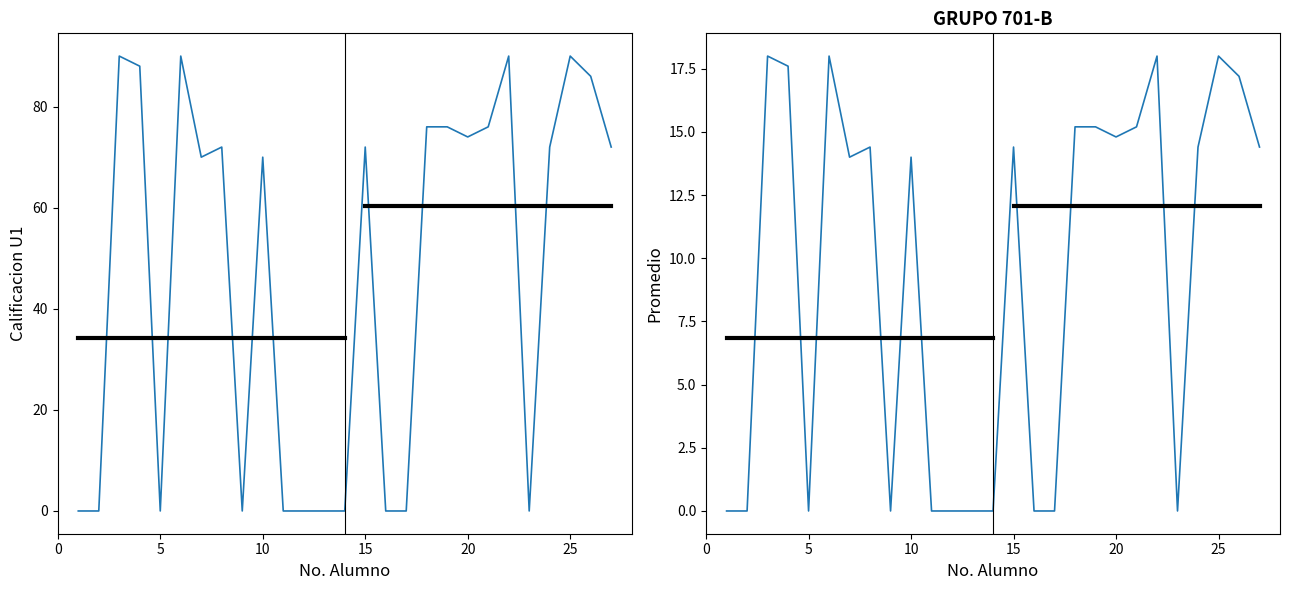

How many values in the PROM series exceed 14?

14